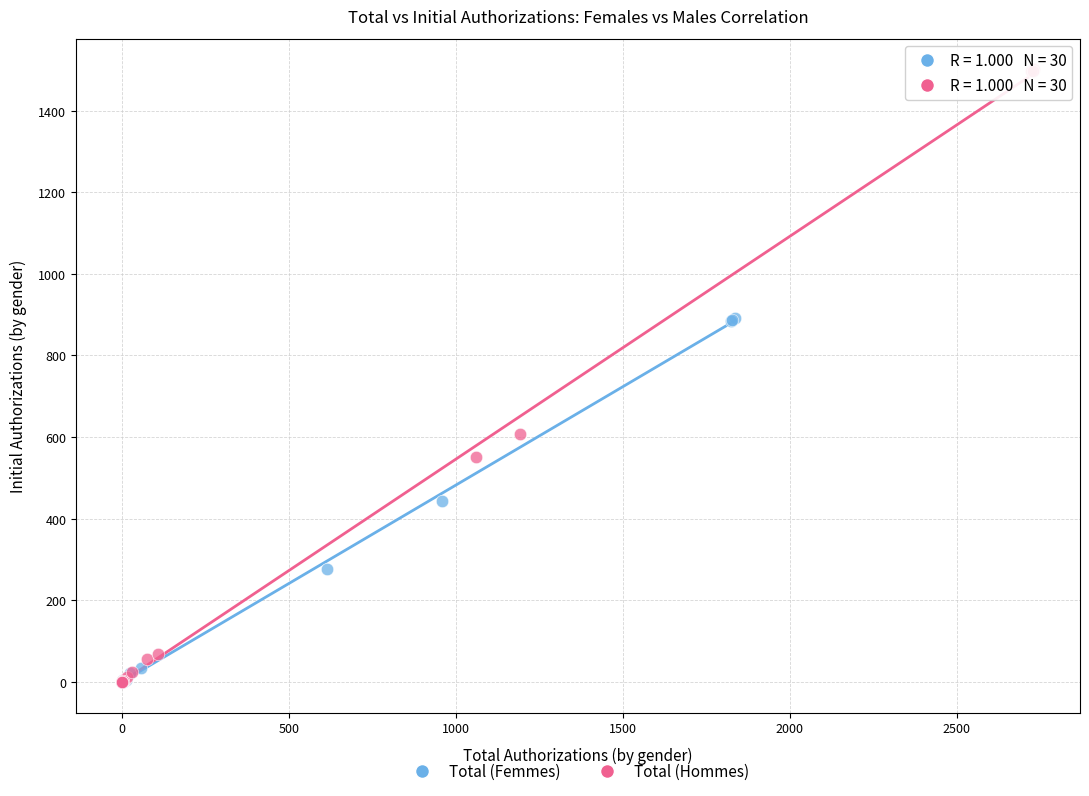

Which series has the largest Y range (max minus min)?

Total (Hommes)